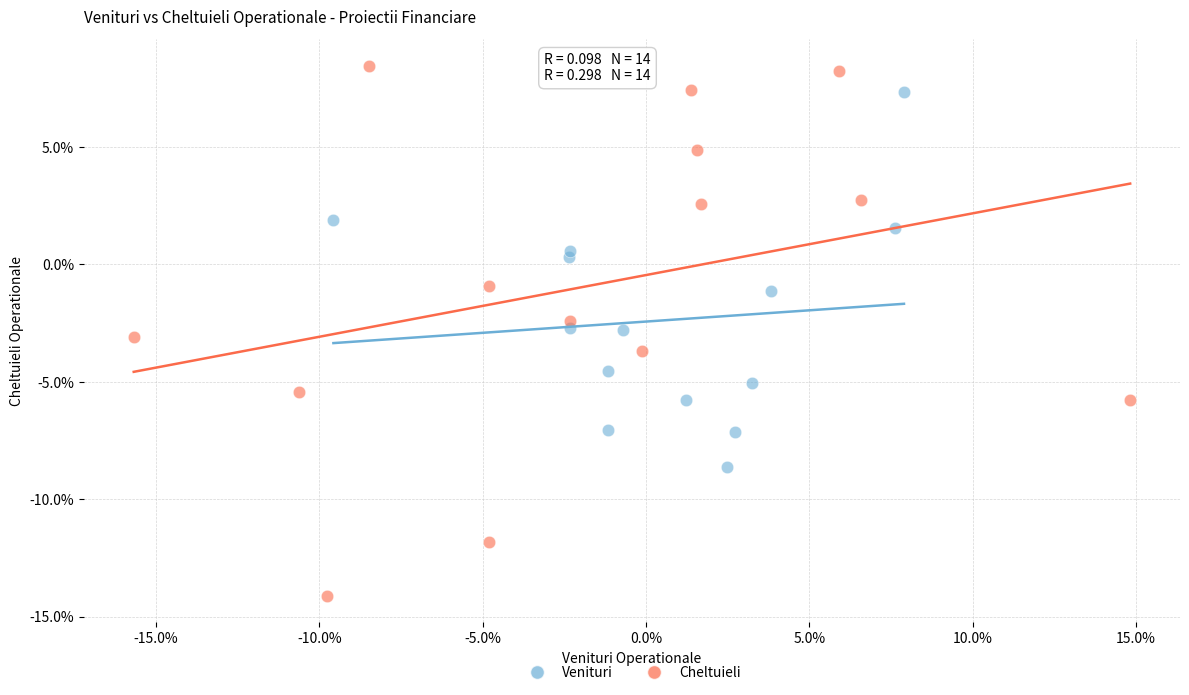

What are all the series names shown in the legend?

Venituri, Cheltuieli